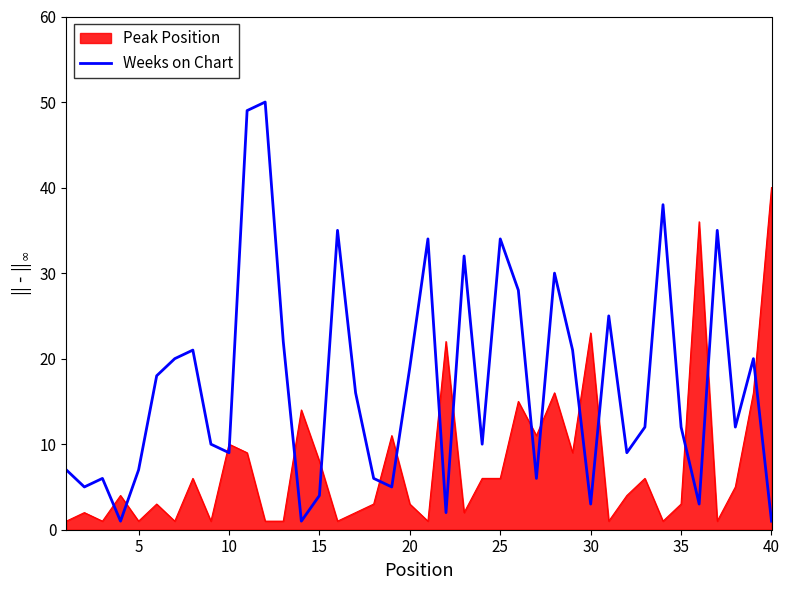

Which series has the largest total across all categories?

Weeks on Chart